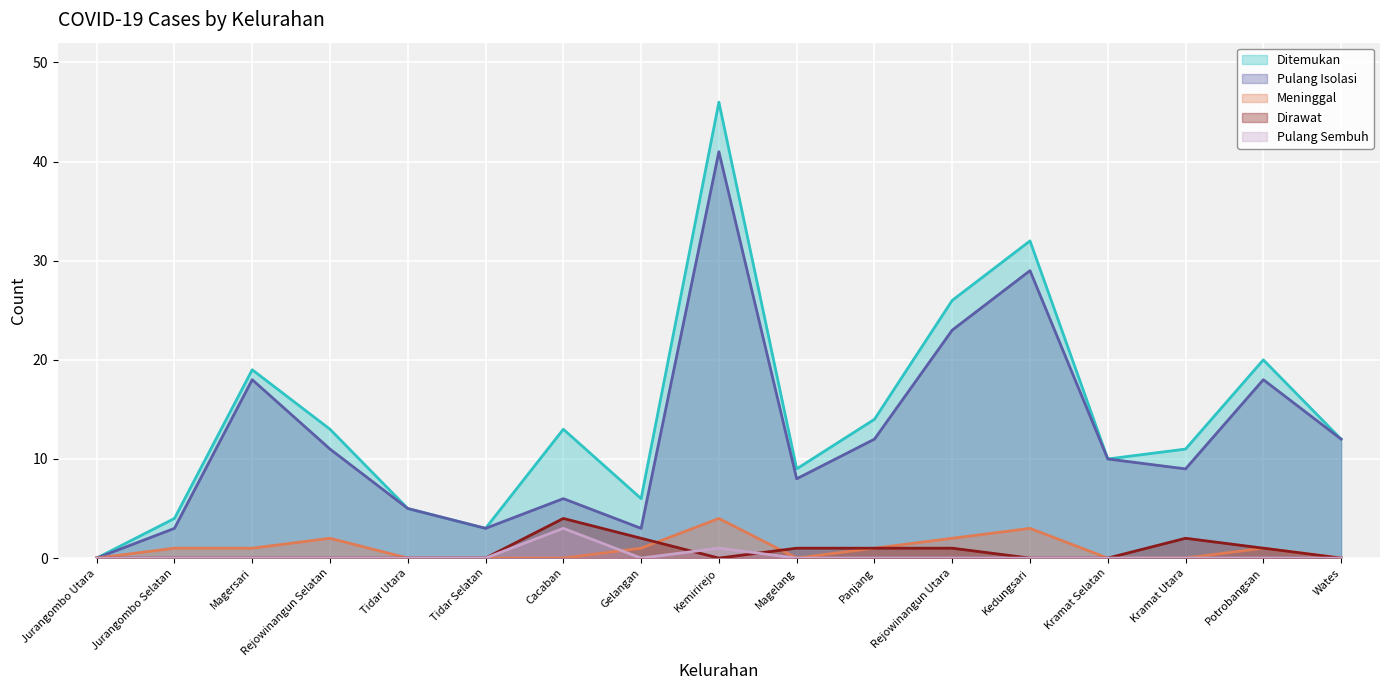

Which category has the lowest value across all series?

Jurangombo Utara